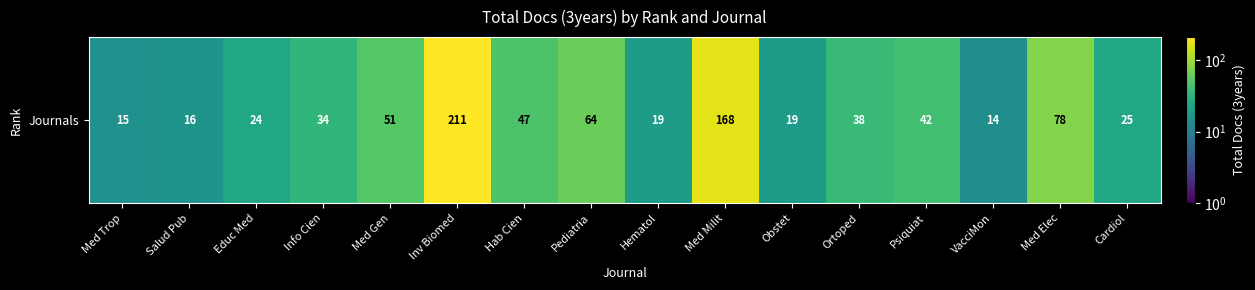

True or false: the data shows 10 at Med Trop.

False